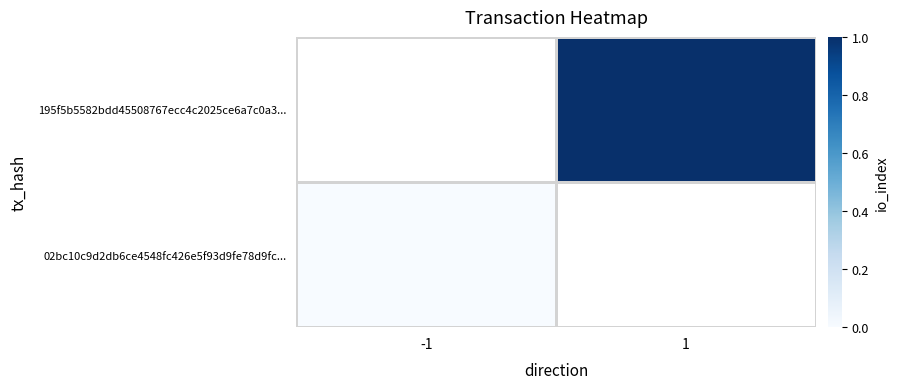

The 195f5b5582bdd45508767ecc4c2025ce6a7c0a3... series shows 1.6 at 1. True or false?

False